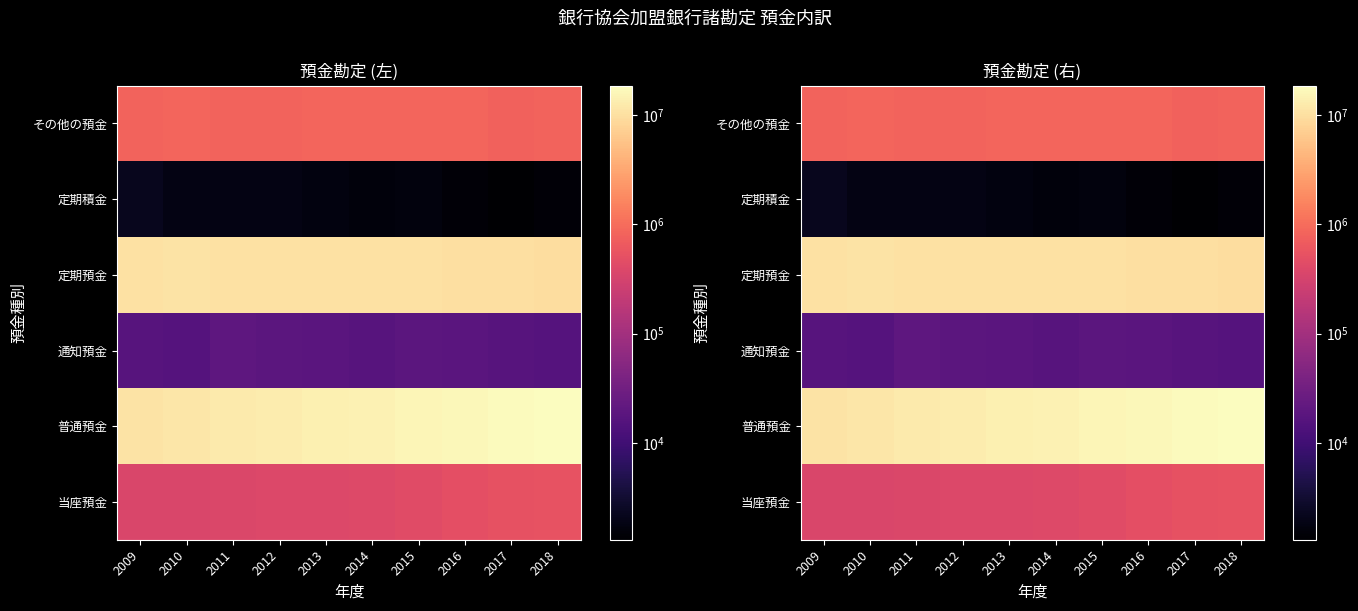

The 普通預金 series shows 3543289 at 2016. True or false?

False